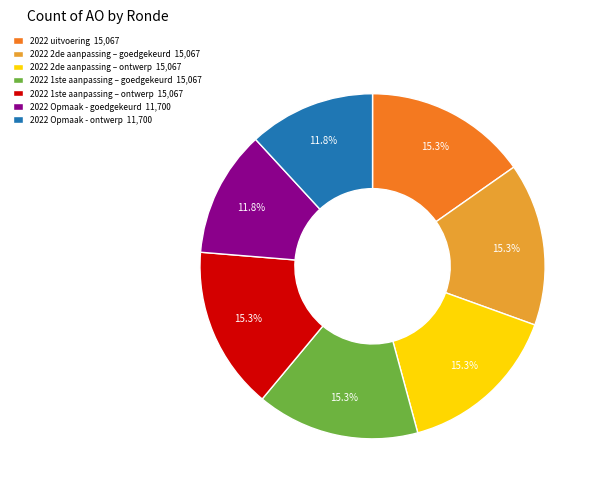

To the nearest percent, what is the combined percentage of 2022 1ste aanpassing – goedgekeurd and 2022 2de aanpassing – goedgekeurd?

31%